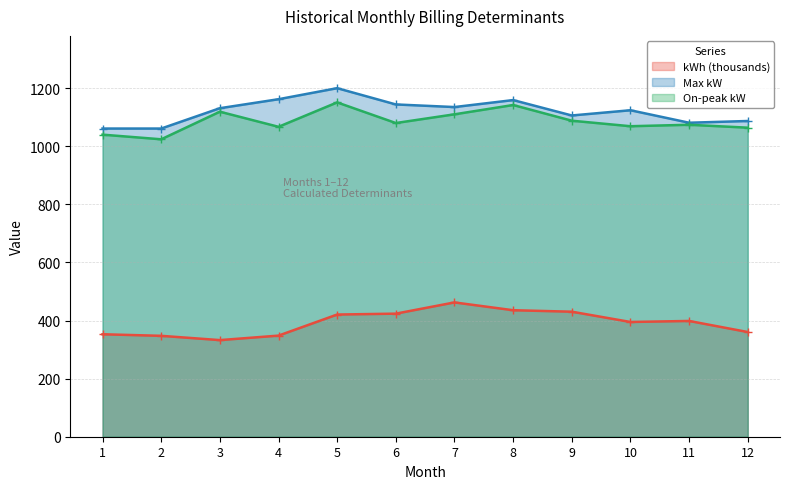

Reading right to left, what are all the values shown in this chart?

kWh: 360.4	398.6	395.0	430.4	435.5	462.4	423.7	420.6	348.1	332.6	347.4	352.8
Max kW: 1087.0	1081.0	1124.0	1106.0	1159.0	1135.0	1144.0	1200.0	1162.0	1131.0	1061.0	1061.0
On-peak kW: 1064.0	1074.0	1069.0	1088.0	1142.0	1110.0	1080.0	1151.0	1067.0	1119.0	1024.0	1040.0